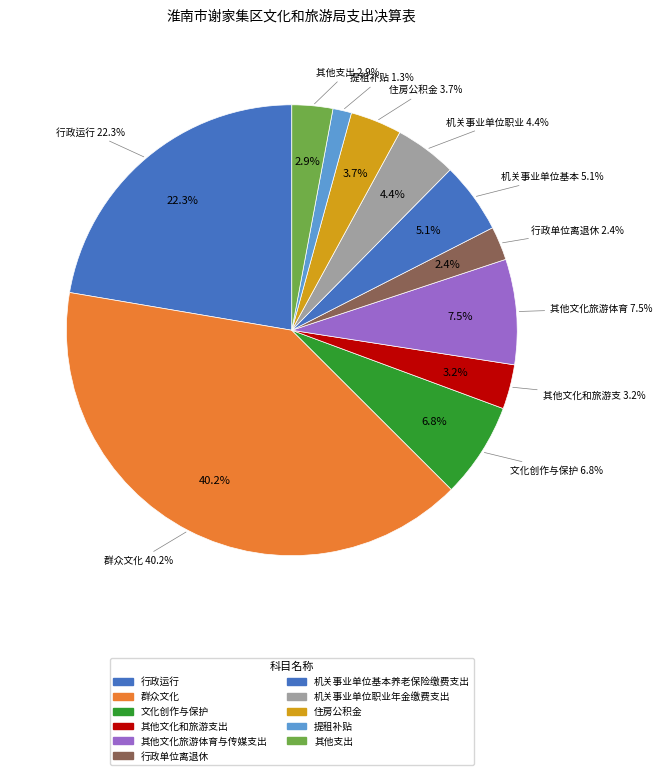

How many segments does this pie chart have?

11